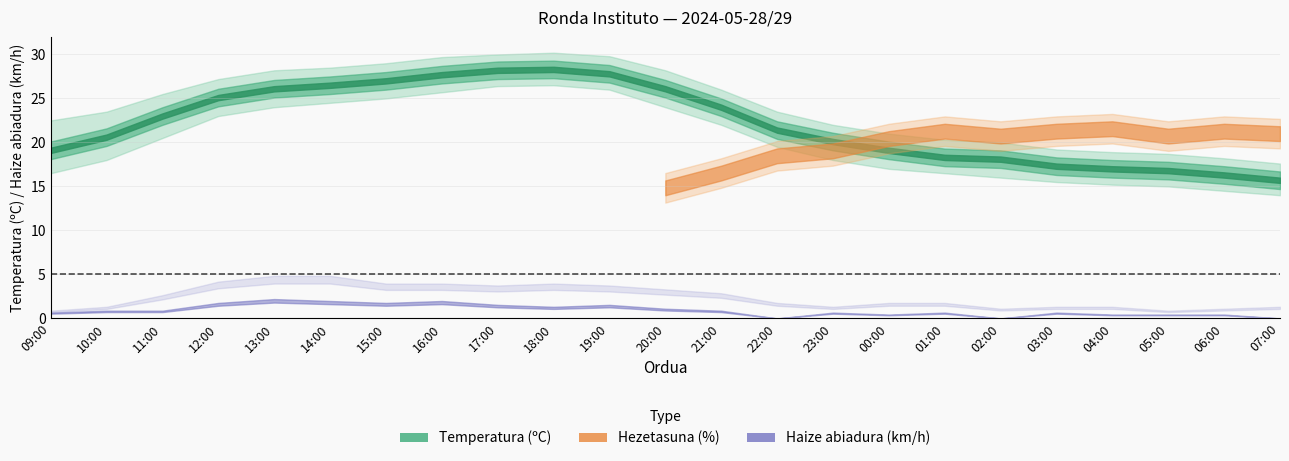

Which label corresponds to the smallest value in the chart?

22:00